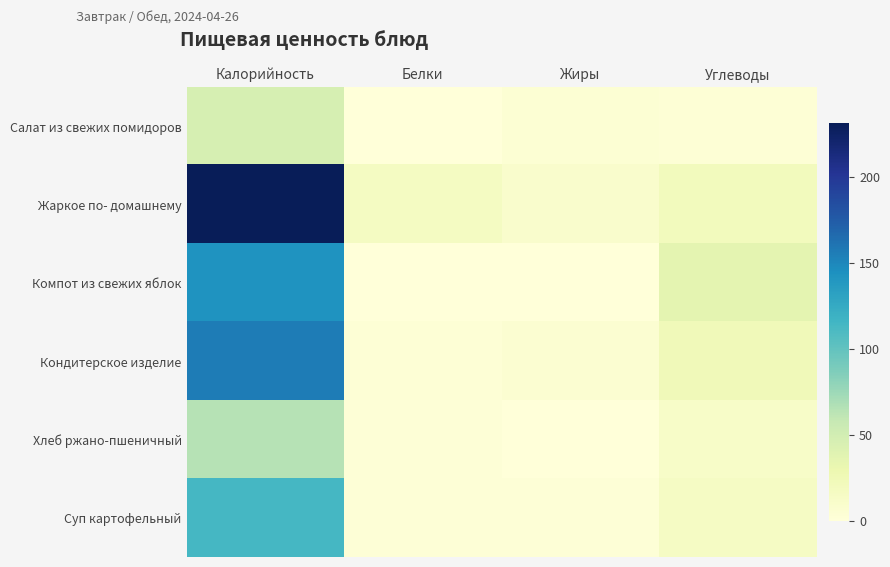

Between Калорийность and Углеводы, which is larger?

Калорийность